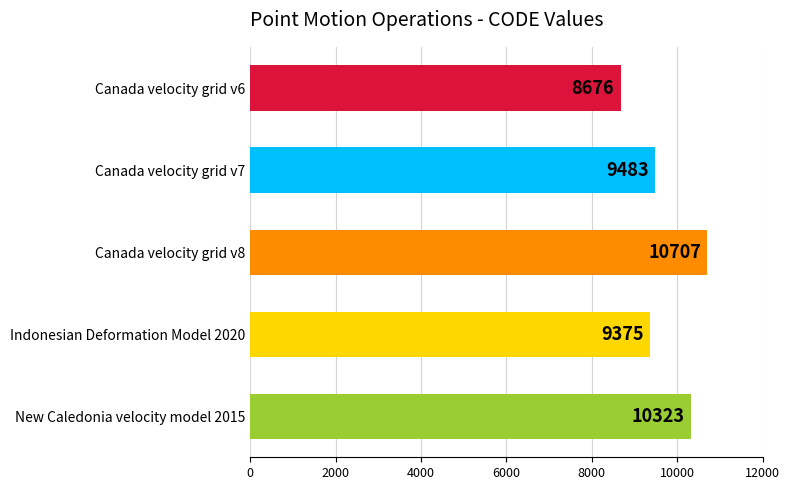

At which category does the chart reach its peak across all series?

Canada velocity grid v8